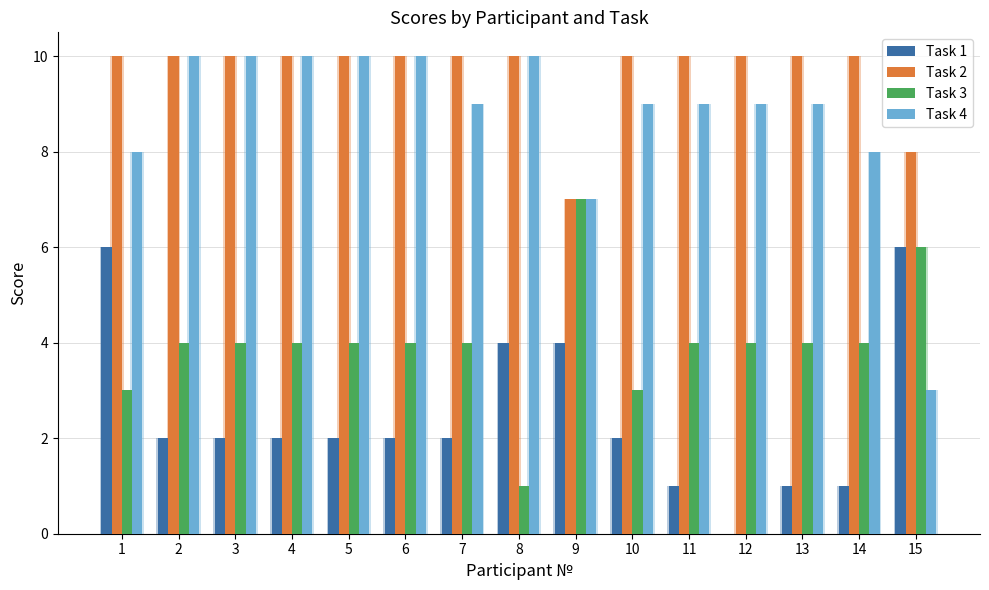

Count the number of categories in the chart.

15